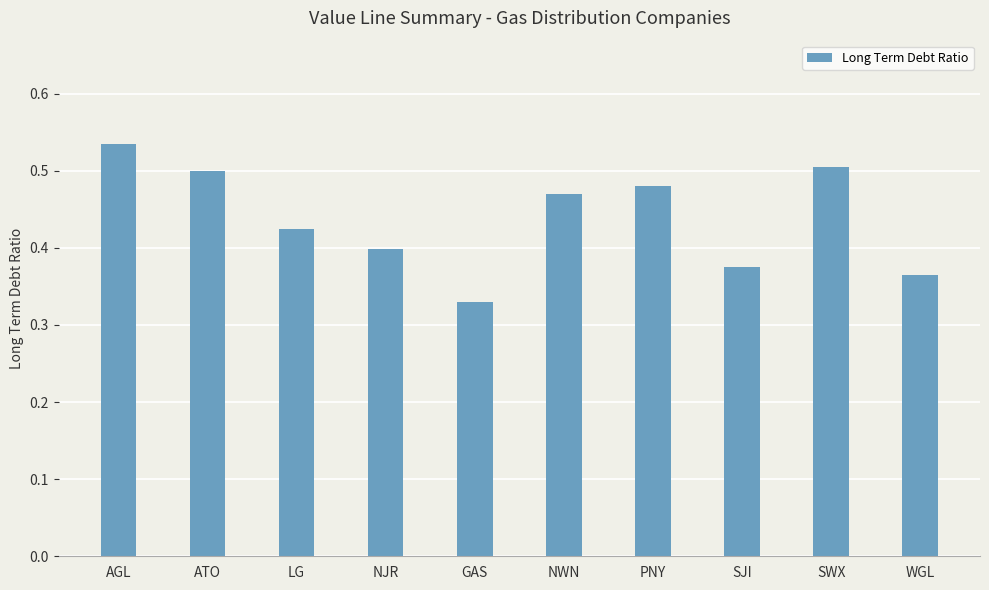

What is the label of the 9th bar from the left?

SWX